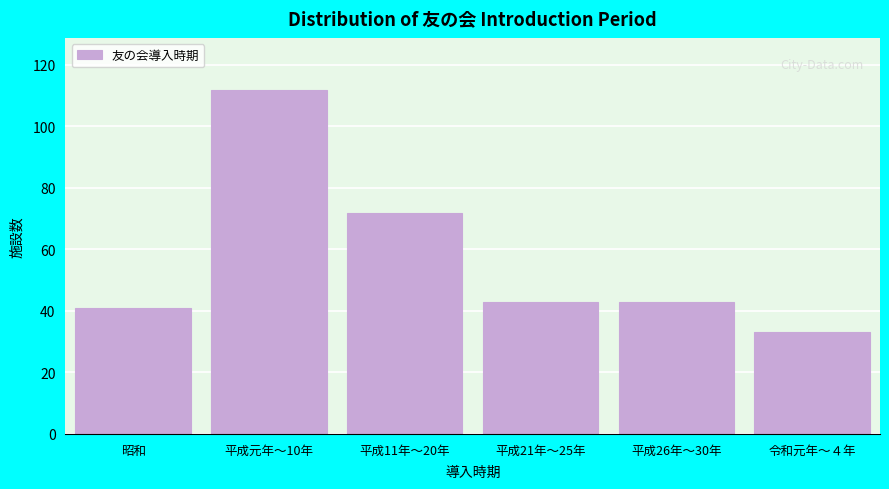

Reading right to left, extract all data points from this chart.

令和元年～４年=33	平成26年～30年=43	平成21年～25年=43	平成11年～20年=72	平成元年～10年=112	昭和=41